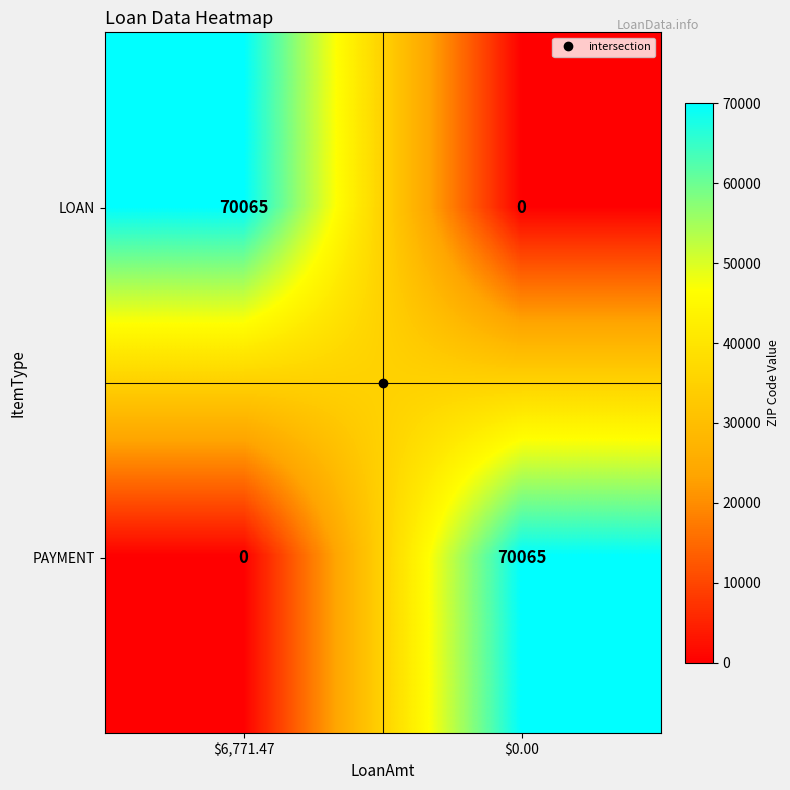

What is the highest value of the LOAN series?

70065